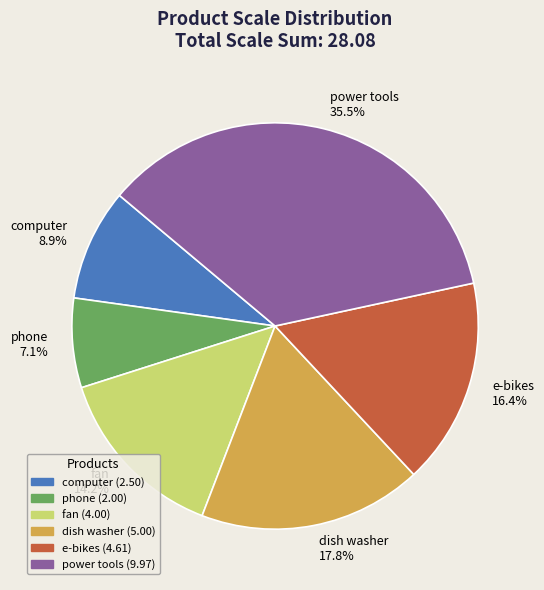

Is there any slice that represents more than half of the pie?

No